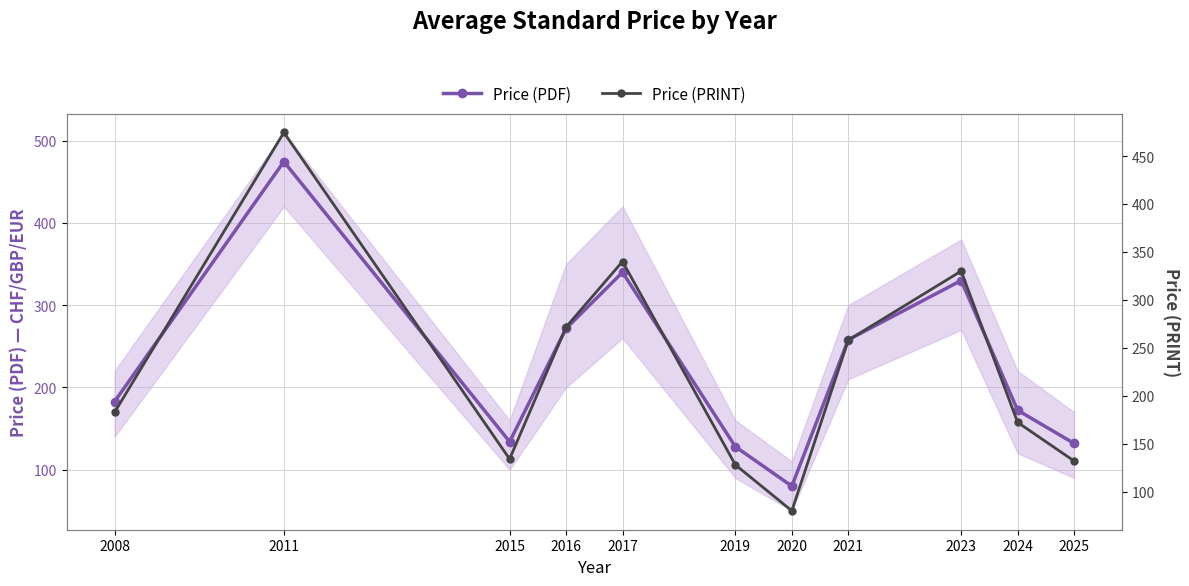

At which category does Price (PRINT) reach its first local valley?

2015